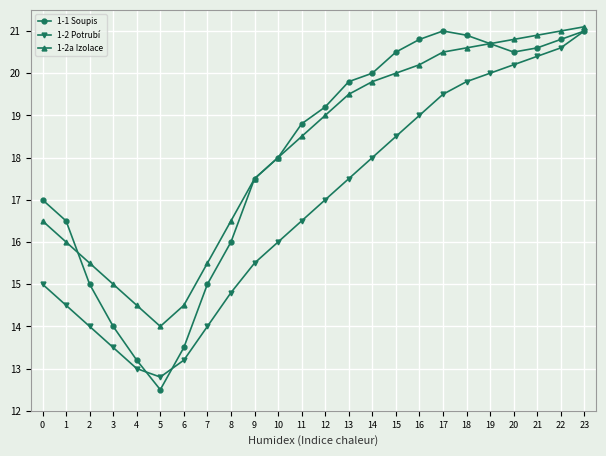

Reading left to right, extract all data points from this chart.

1-1 Soupis: 17.0	16.5	15.0	14.0	13.2	12.5	13.5	15.0	16.0	17.5	18.0	18.8	19.2	19.8	20.0	20.5	20.8	21.0	20.9	20.7	20.5	20.6	20.8	21.0
1-2 Potrubí: 15.0	14.5	14.0	13.5	13.0	12.8	13.2	14.0	14.8	15.5	16.0	16.5	17.0	17.5	18.0	18.5	19.0	19.5	19.8	20.0	20.2	20.4	20.6	21.0
1-2a Izolace: 16.5	16.0	15.5	15.0	14.5	14.0	14.5	15.5	16.5	17.5	18.0	18.5	19.0	19.5	19.8	20.0	20.2	20.5	20.6	20.7	20.8	20.9	21.0	21.1